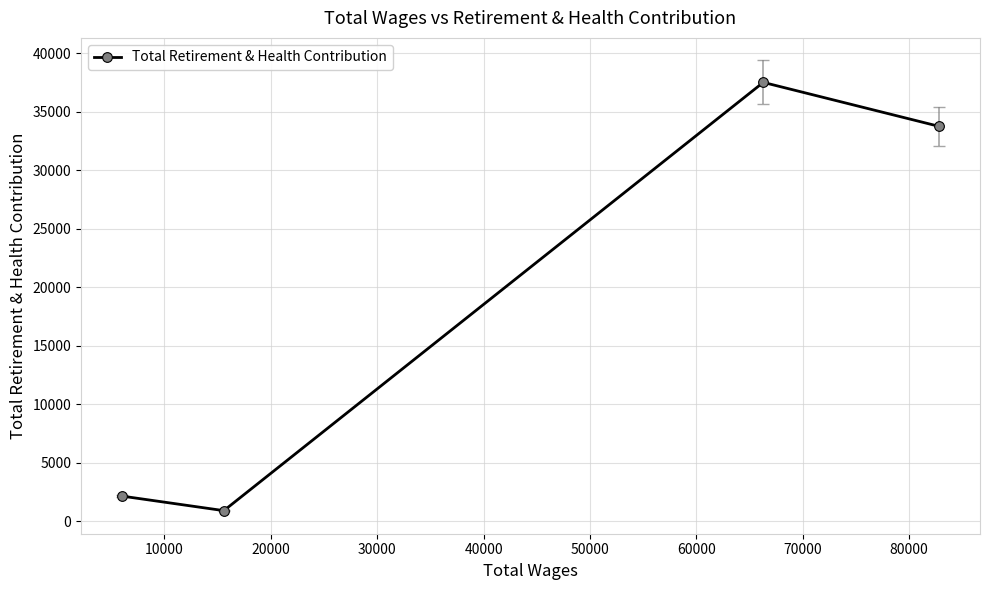

What is the value of the 3rd point from the left?

37520